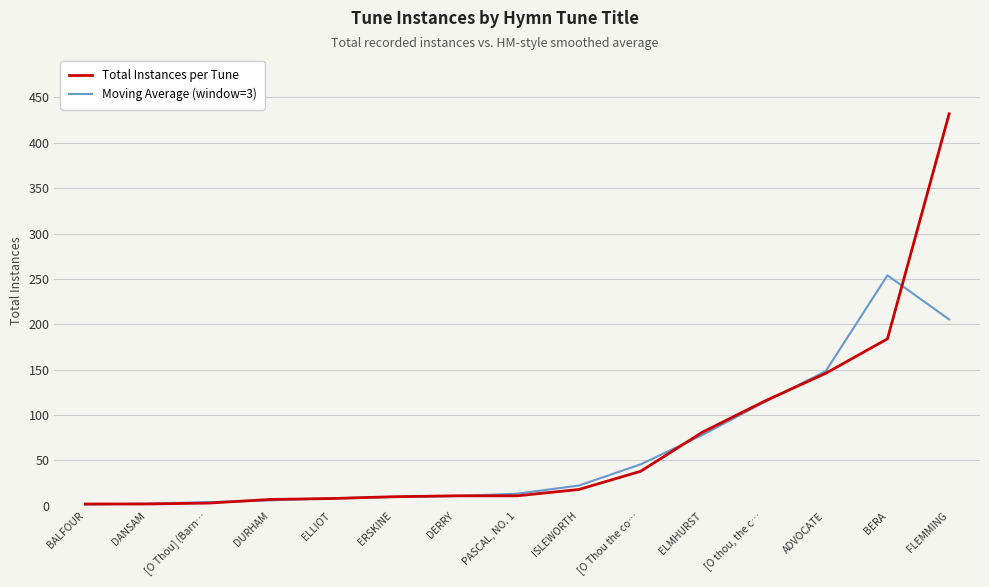

What is the minimum value for Total Instances per Tune?

2.0